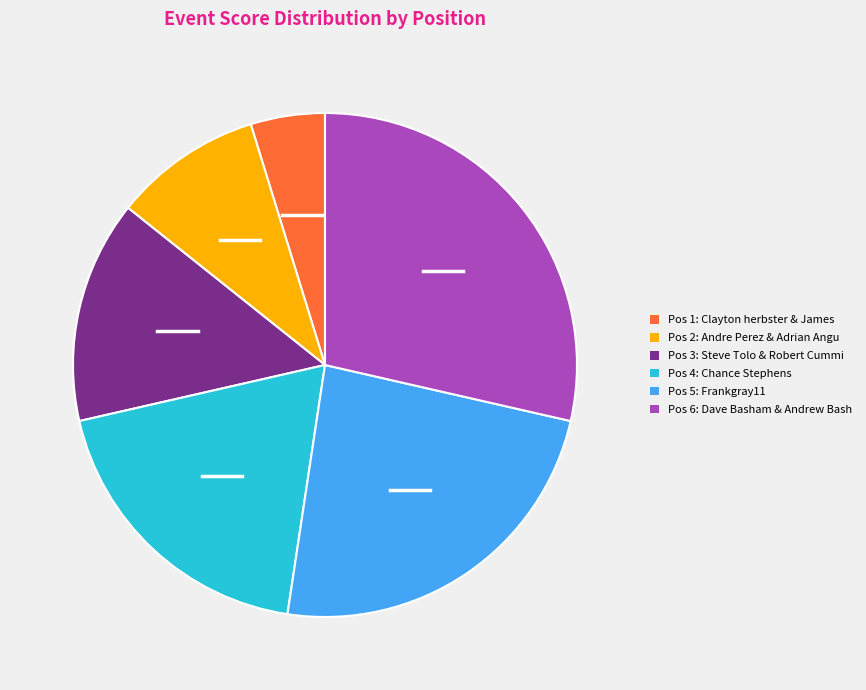

Does any single category account for the majority?

No